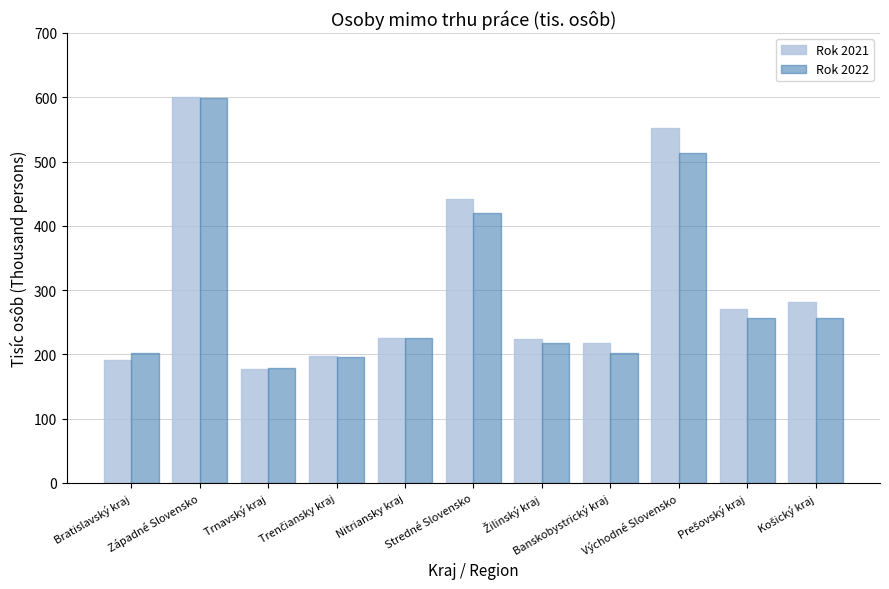

What is the difference between the Rok 2021 values at Stredné Slovensko and Východné Slovensko?

110.2